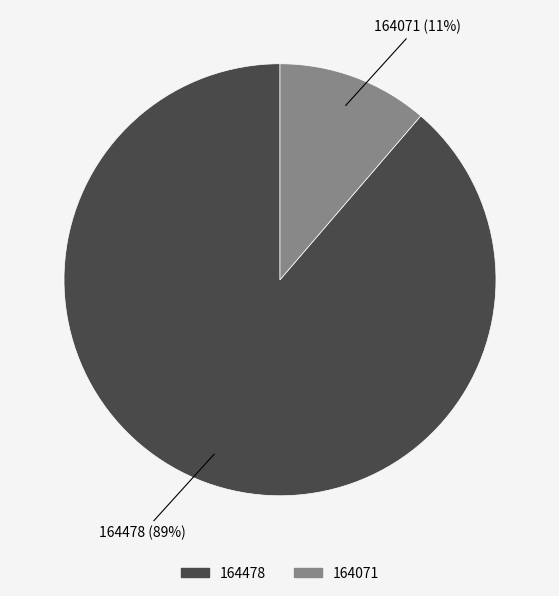

Rank the categories by value from highest to lowest.

164478, 164071